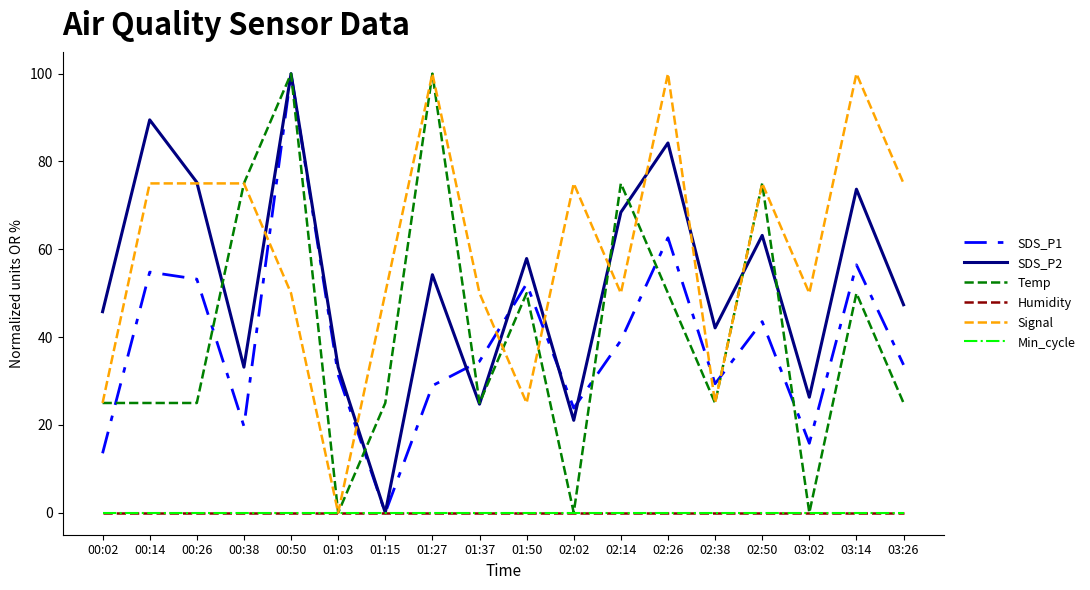

Does the chart display data point markers on the line(s)?

No